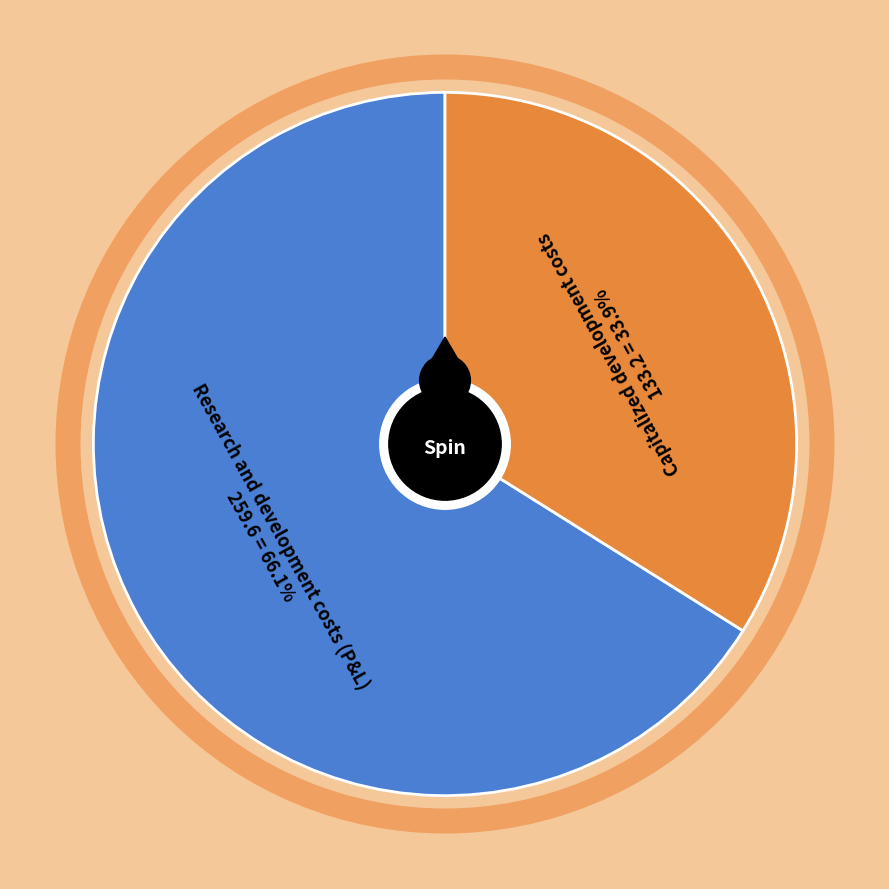

Combined, do Capitalized development costs and Research and development costs (P&L) account for over 50%?

Yes